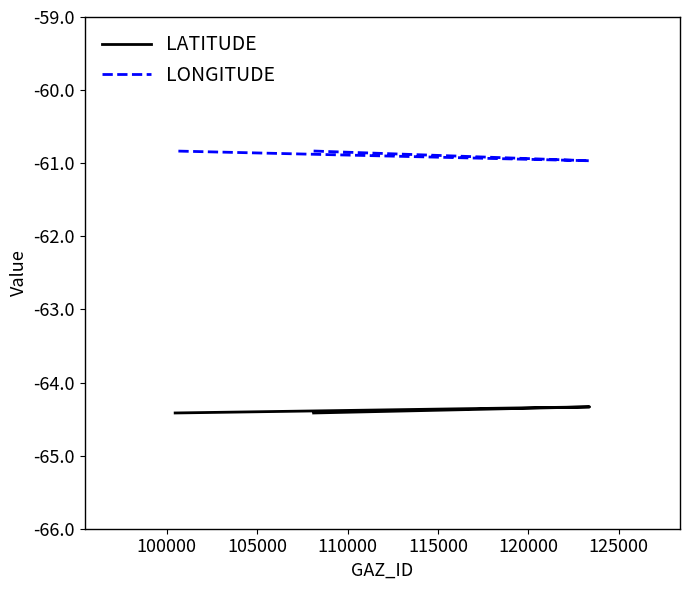

How many distinct data groups are displayed?

2